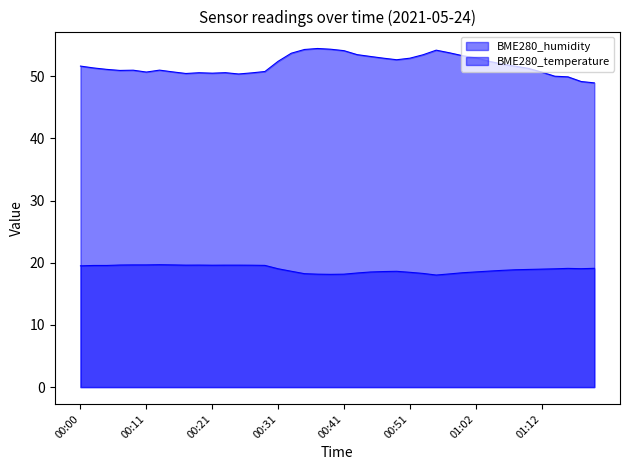

Count the number of values greater than 51.

23